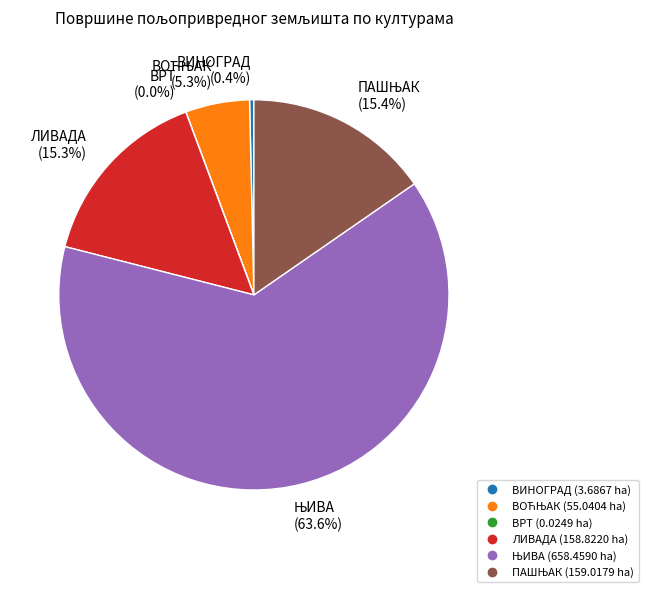

Which has a higher value, ВИНОГРАД or ПАШЊАК?

ПАШЊАК